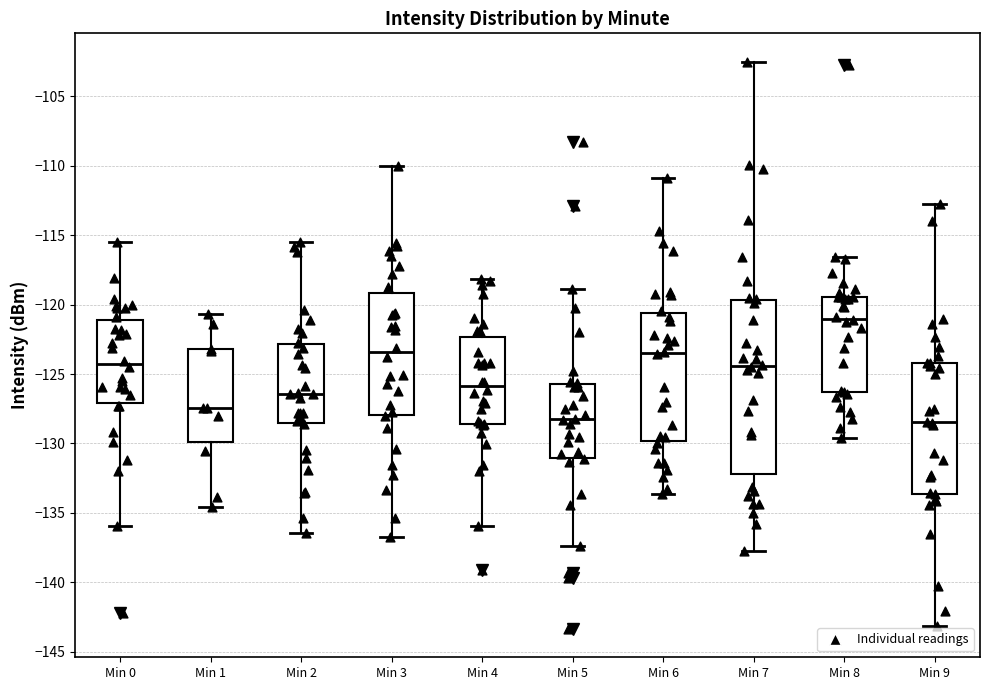

Reading left to right, transcribe this box plot: for each box, give where its median line is, the range the box spans, and where its two whiskers end, as read against the y-axis. The values are not printed on the chart, so give them approximately, as read against the axis.

Min 0: median -124.5, box -127.0 to -121.0, whiskers -136.0 to -115.5
Min 1: median -127.5, box -130.0 to -123.0, whiskers -134.5 to -120.5
Min 2: median -126.5, box -128.5 to -123.0, whiskers -136.5 to -115.5
Min 3: median -123.5, box -128.0 to -119.0, whiskers -136.5 to -110.0
Min 4: median -126.0, box -128.5 to -122.5, whiskers -136.0 to -118.0
Min 5: median -128.0, box -131.0 to -125.5, whiskers -137.5 to -119.0
Min 6: median -123.5, box -130.0 to -120.5, whiskers -133.5 to -111.0
Min 7: median -124.5, box -132.0 to -119.5, whiskers -137.5 to -102.5
Min 8: median -121.0, box -126.5 to -119.5, whiskers -129.5 to -116.5
Min 9: median -128.5, box -133.5 to -124.0, whiskers -143.0 to -113.0